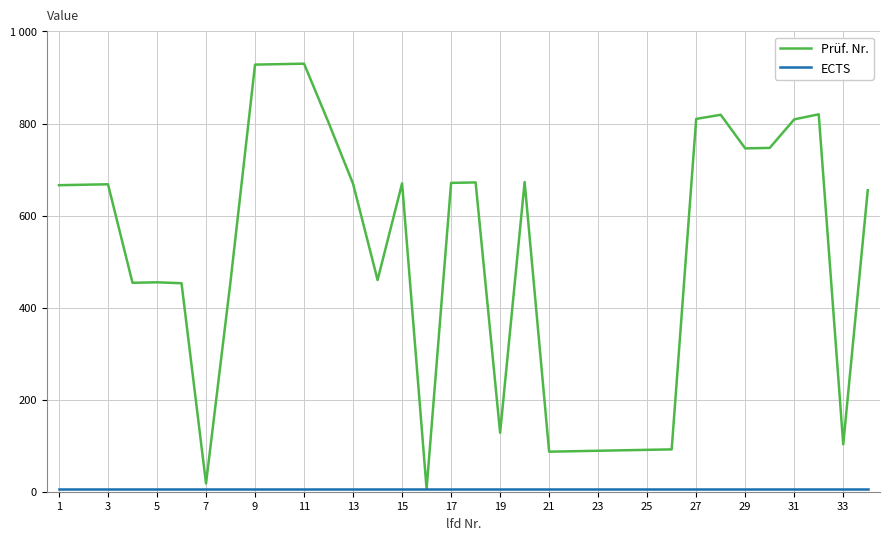

What is the value of the Prüf. Nr. point at the 10th from the left?

929